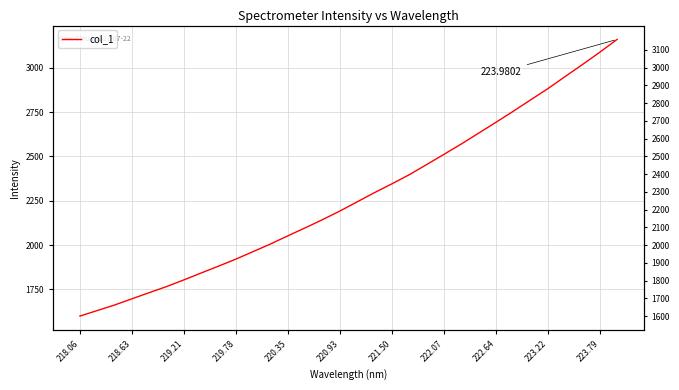

What is the label of the 1st point from the left?

218.06